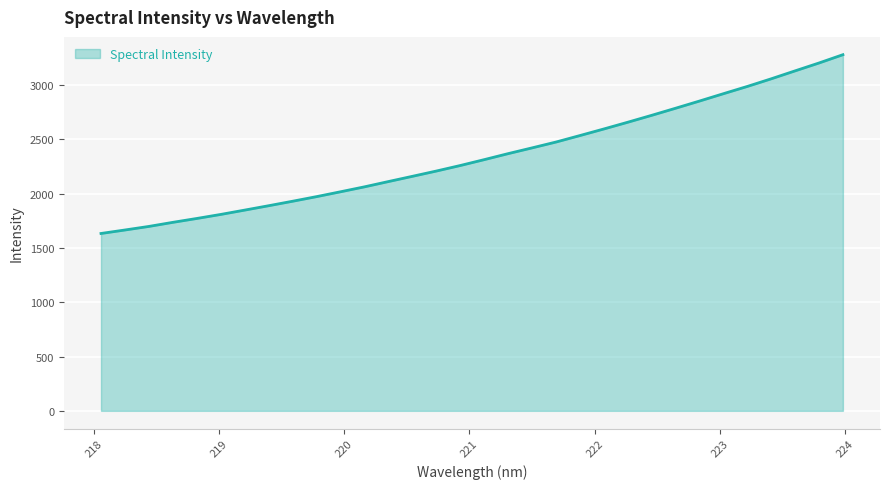

What is the difference between the maximum and minimum values?

1646.5